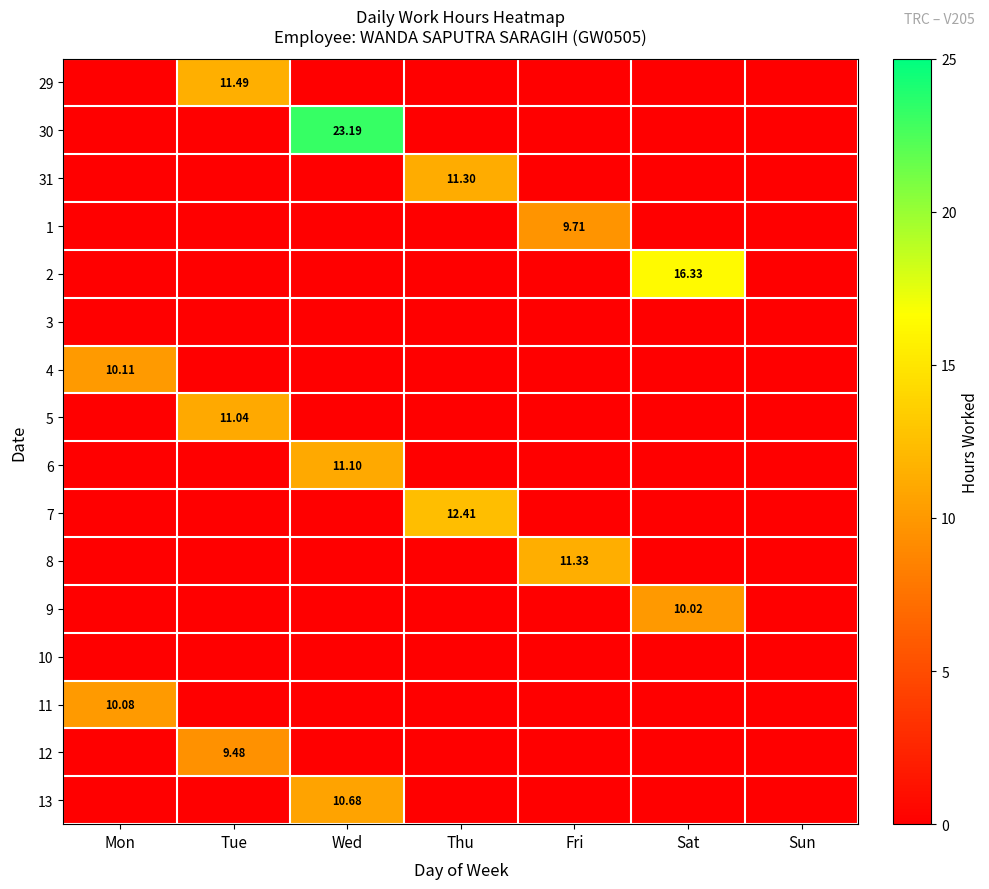

The 31 series shows 11.3 at Thu. True or false?

True